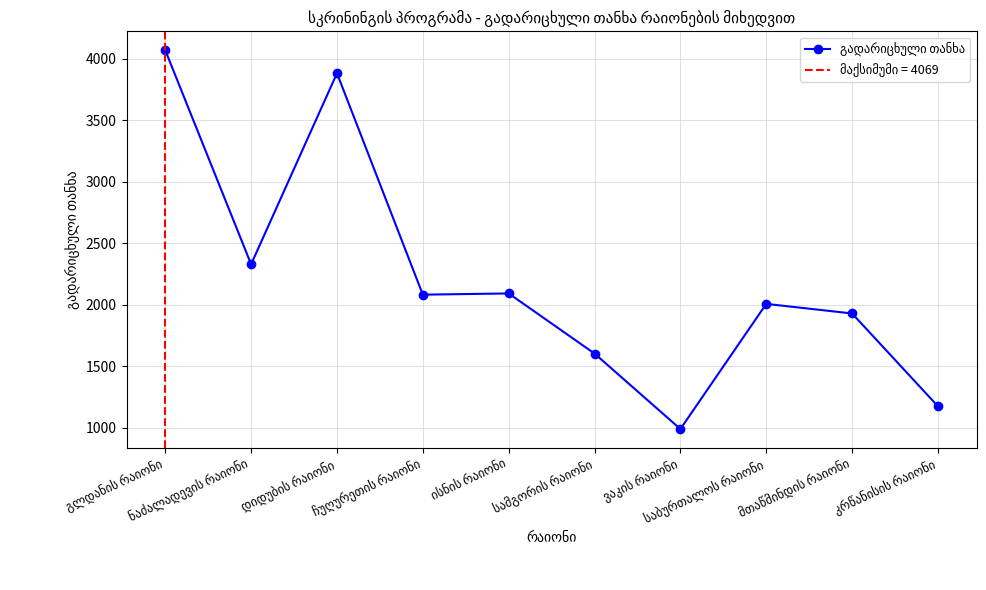

Reading left to right, list all the values displayed in this chart.

გლდანის რაიონი=4069	ნაძალადევის რაიონი=2328	დიდუბის რაიონი=3882	ჩუღურეთის რაიონი=2081	ისნის რაიონი=2091	სამგორის რაიონი=1602	ვაკის რაიონი=988	საბურთალოს რაიონი=2006	მთაწმინდის რაიონი=1928	კრწანისის რაიონი=1173